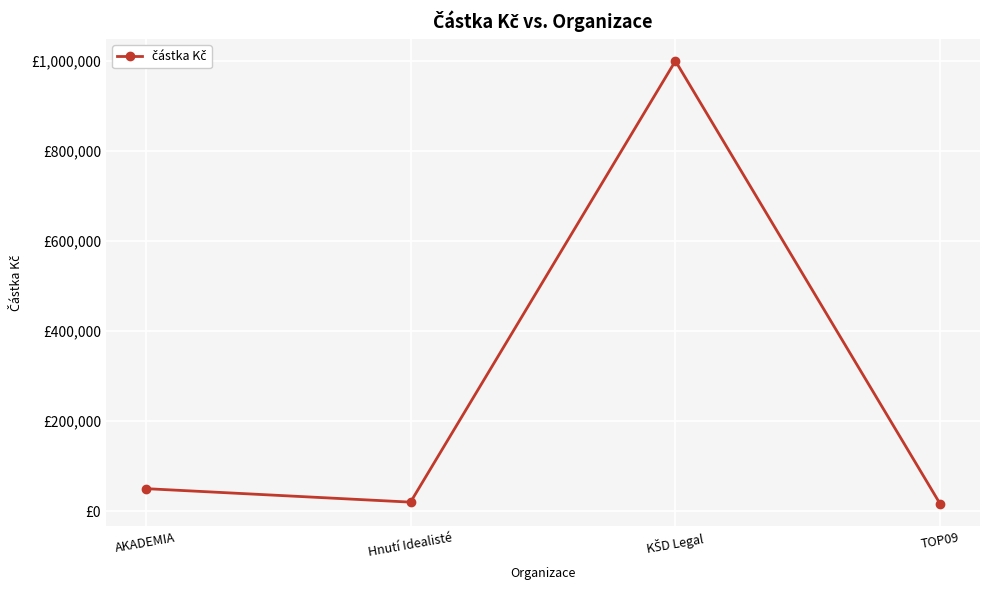

How many data points are above 50000?

1